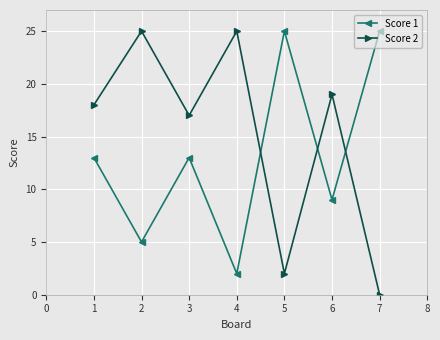

What is the difference between the Score 2 values at 5 and 3?

15